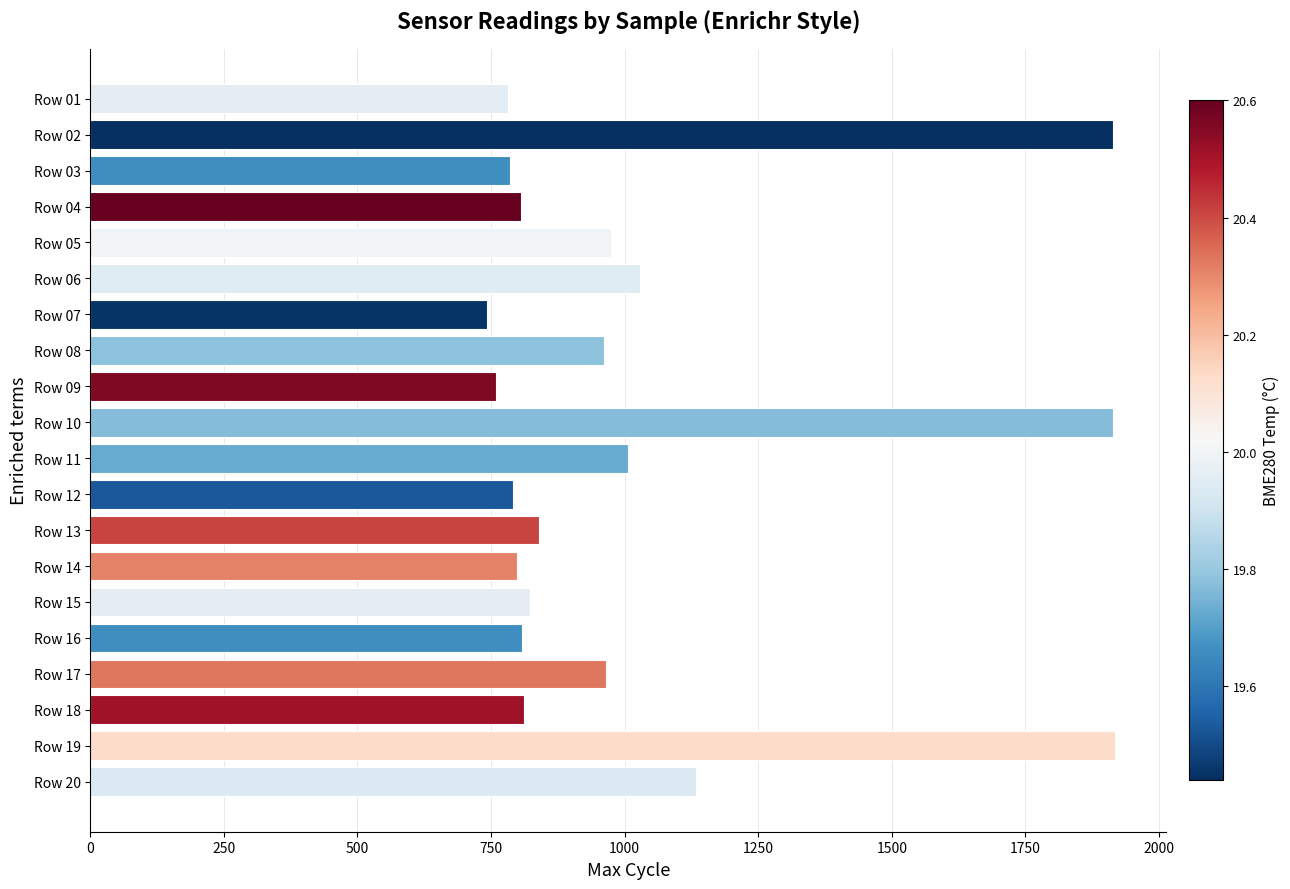

What is the smallest value displayed?

743